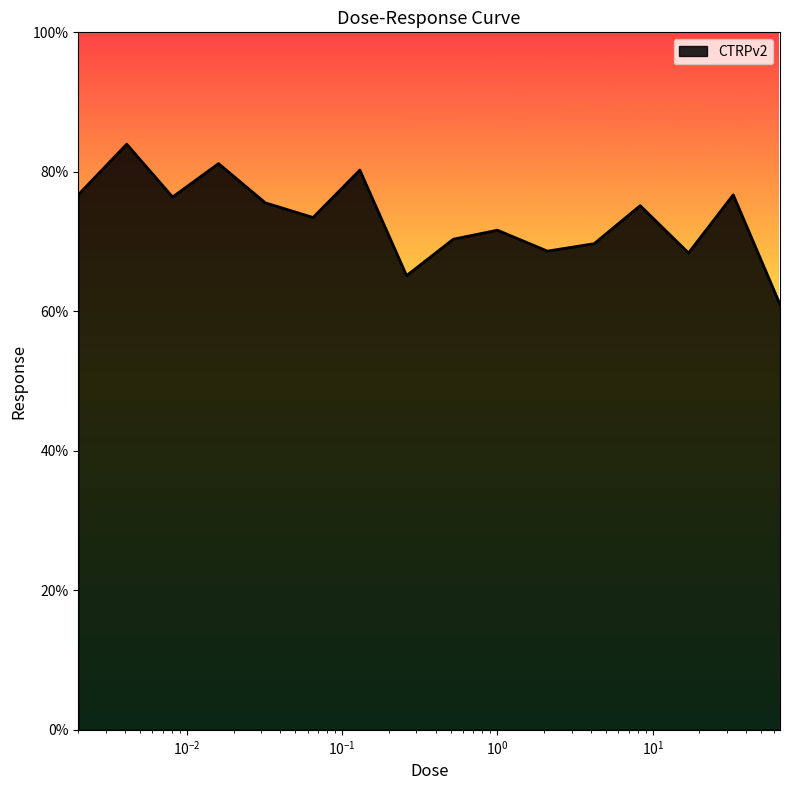

What is the difference between the maximum and minimum values?

23.0